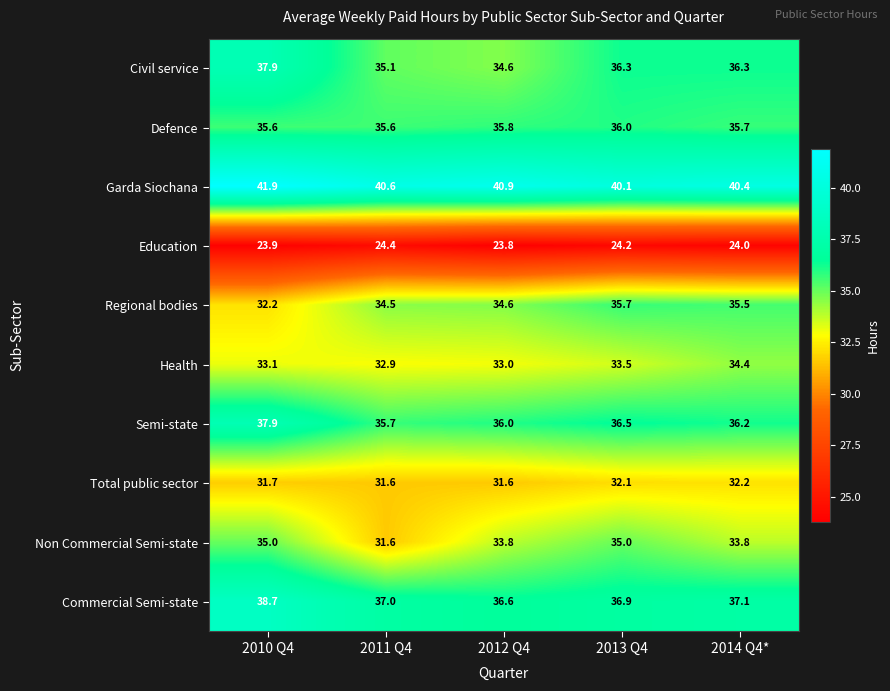

List the labels in order of Regional bodies value, smallest first.

2010 Q4, 2011 Q4, 2012 Q4, 2014 Q4*, 2013 Q4